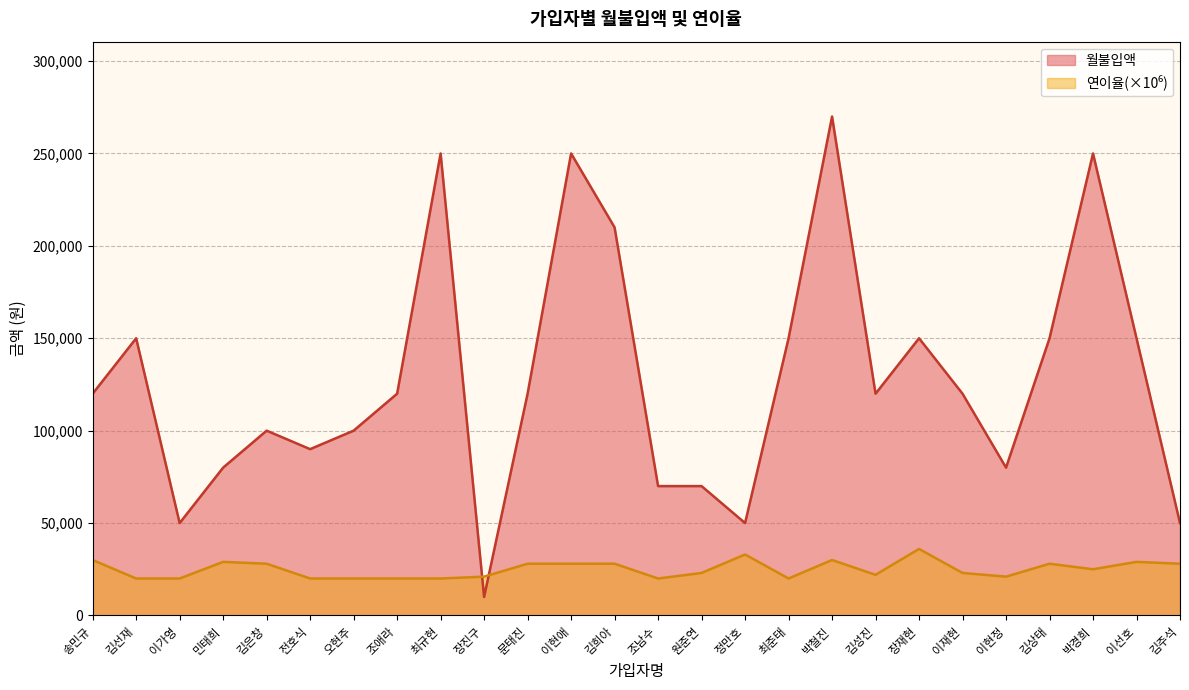

The value of 연이율 at 정만호 is 14492. True or false?

False